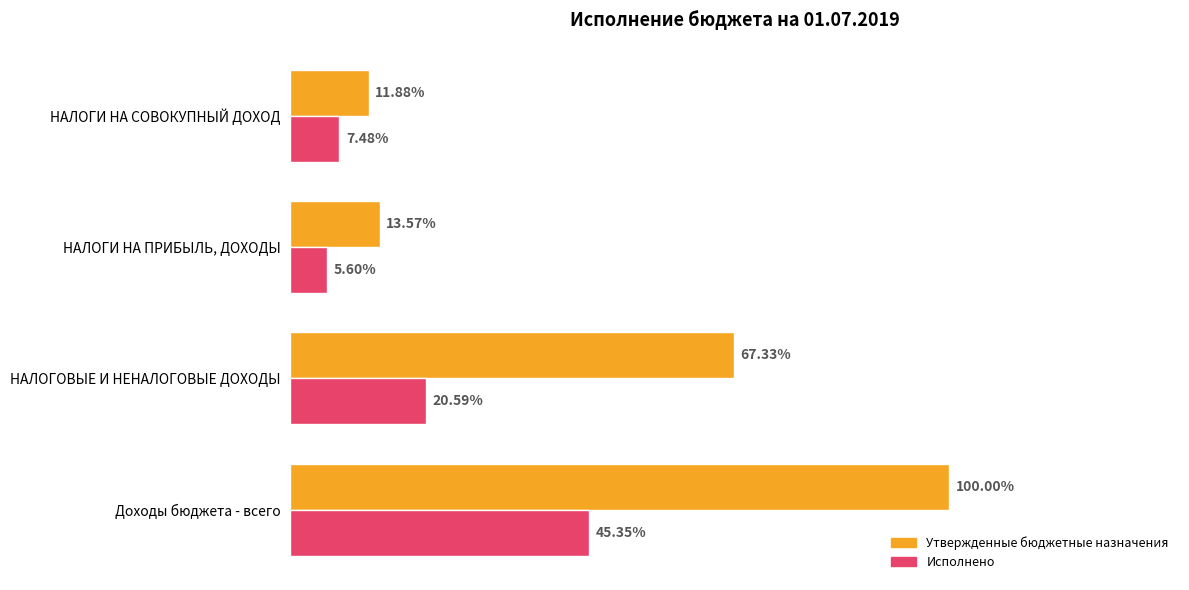

What are all the series names shown in the legend?

Утвержденные бюджетные назначения, Исполнено